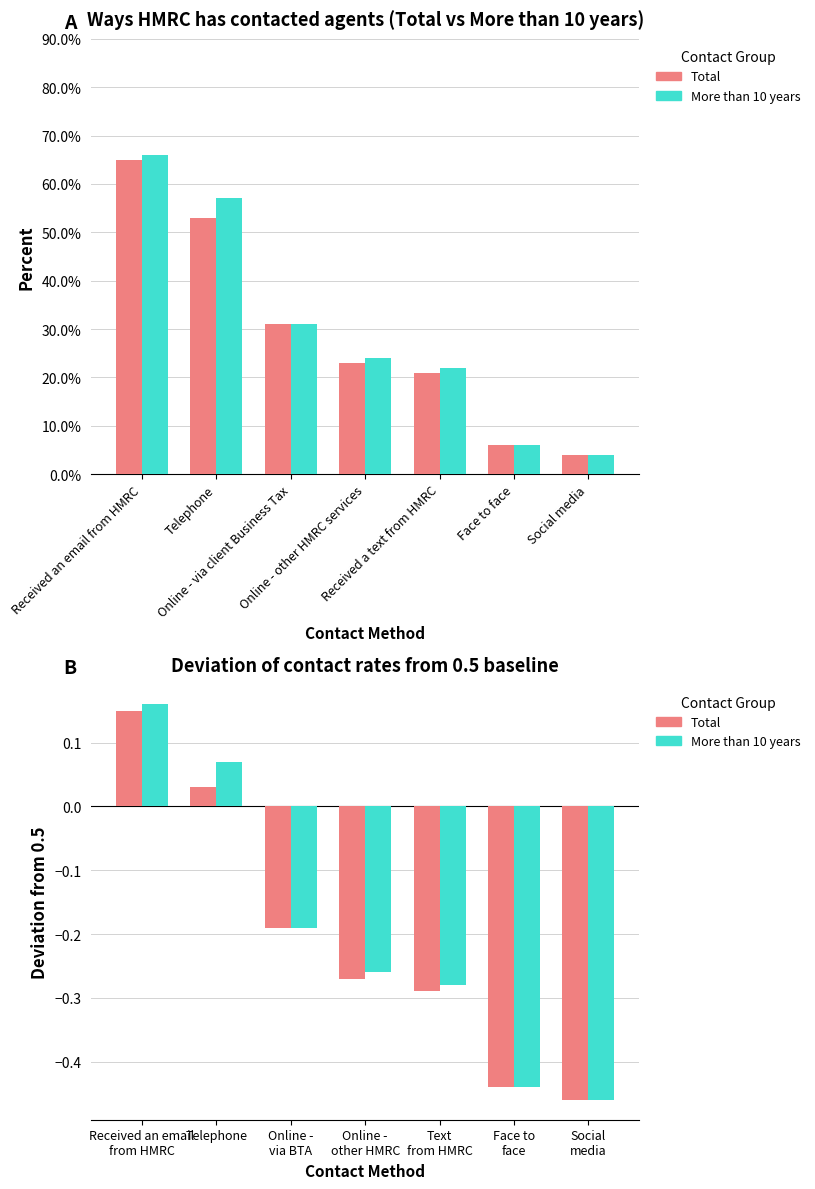

Rank the series by their average value, from highest to lowest.

More than 10 years, Total